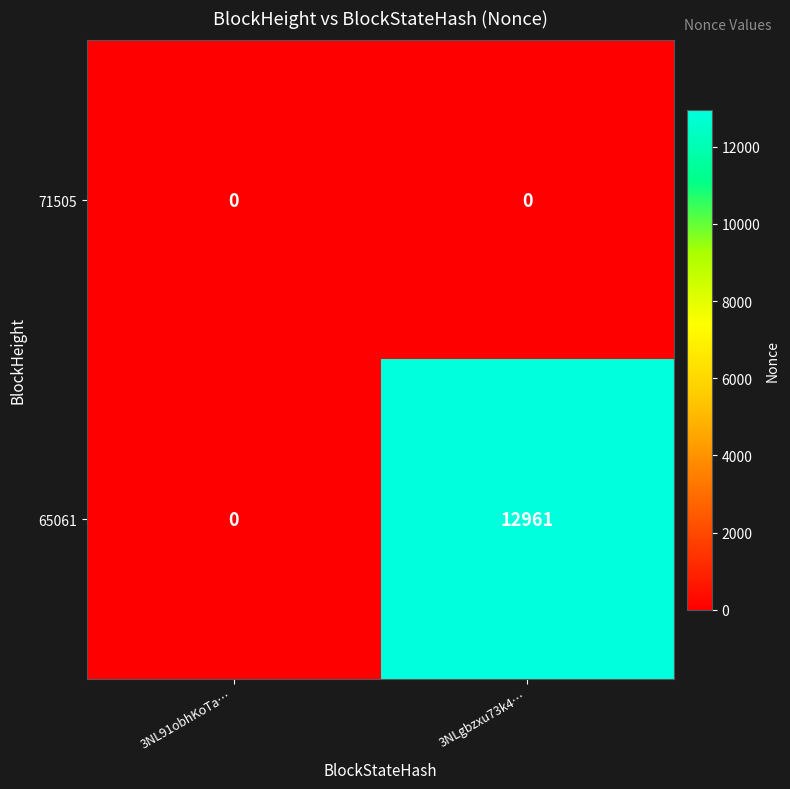

At how many categories does at least one series exceed 4808?

1